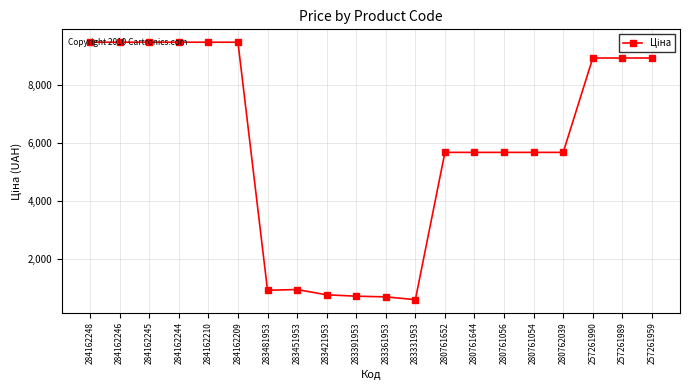

What is the label of the 15th point from the right?

284162209